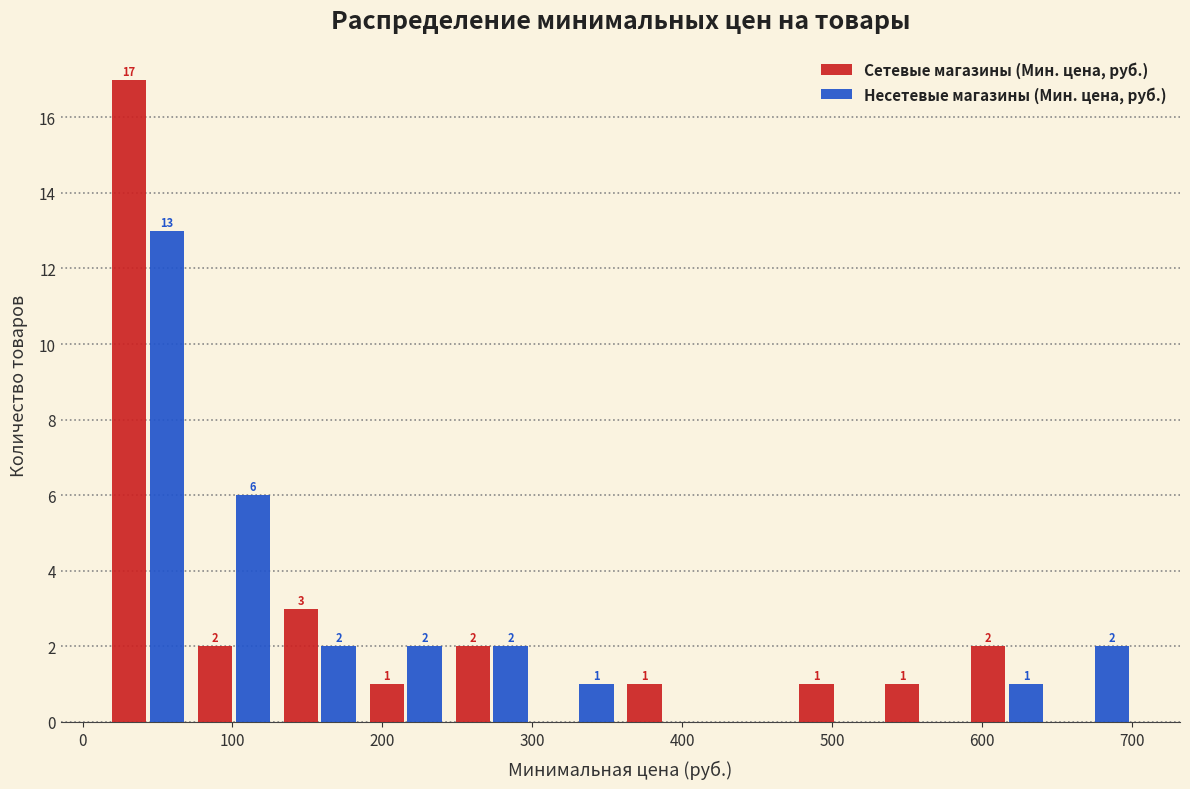

In the Несетевые магазины (Мин. цена, руб.) series, which range on the x-axis has the tallest bar?

10 to 70